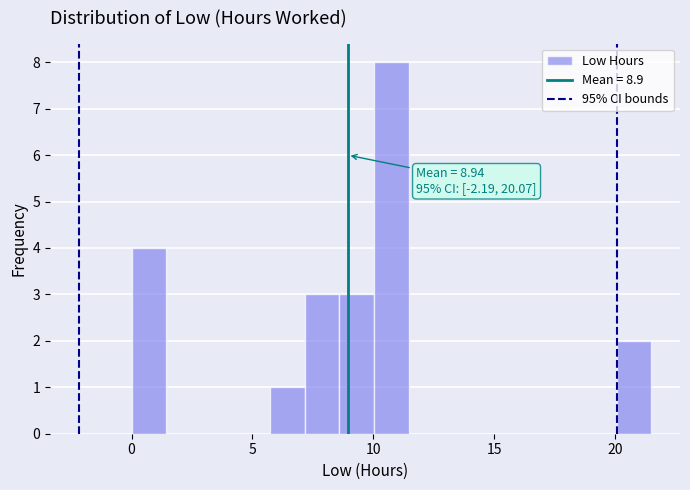

Read against the x-axis, roughly where is the centre of the tallest bar?

11.0